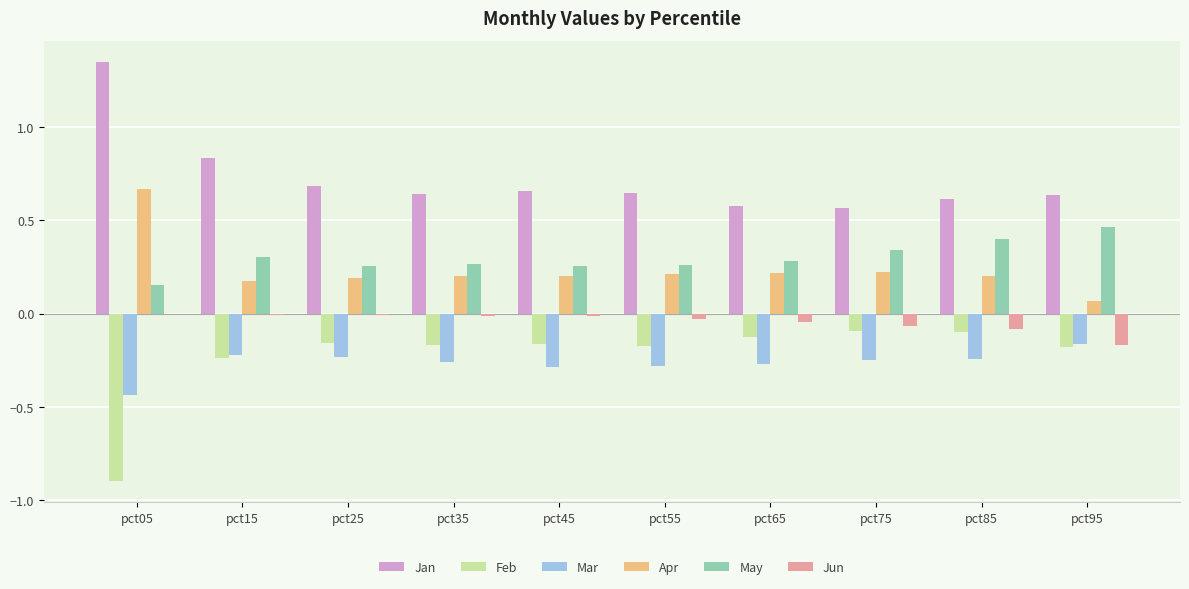

Which series has the largest total across all categories?

Jan